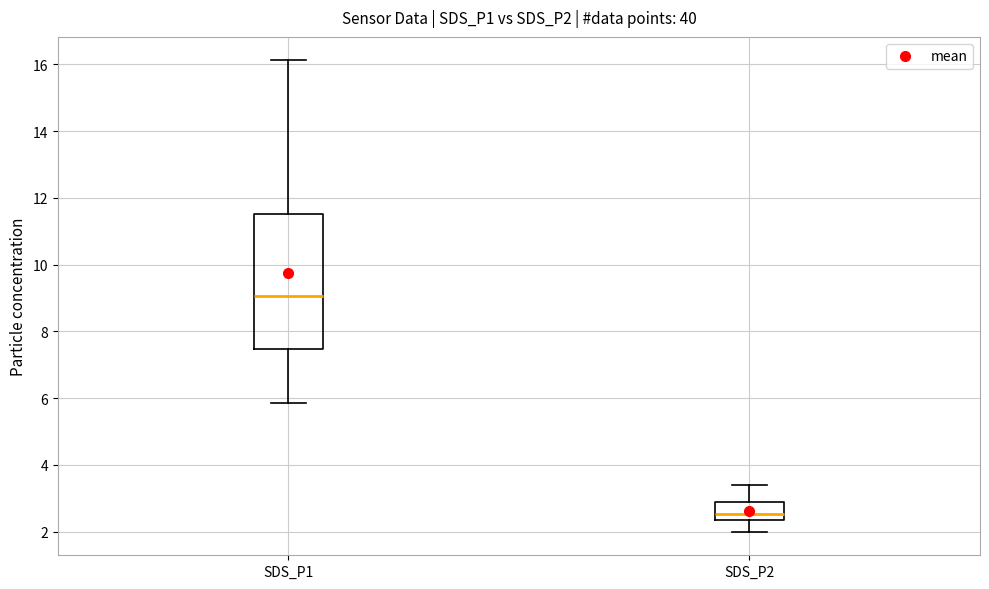

Where is the upper edge of the box for SDS_P2 on the y-axis? The values are not printed on the chart, so give them approximately, as read against the axis.

2.8